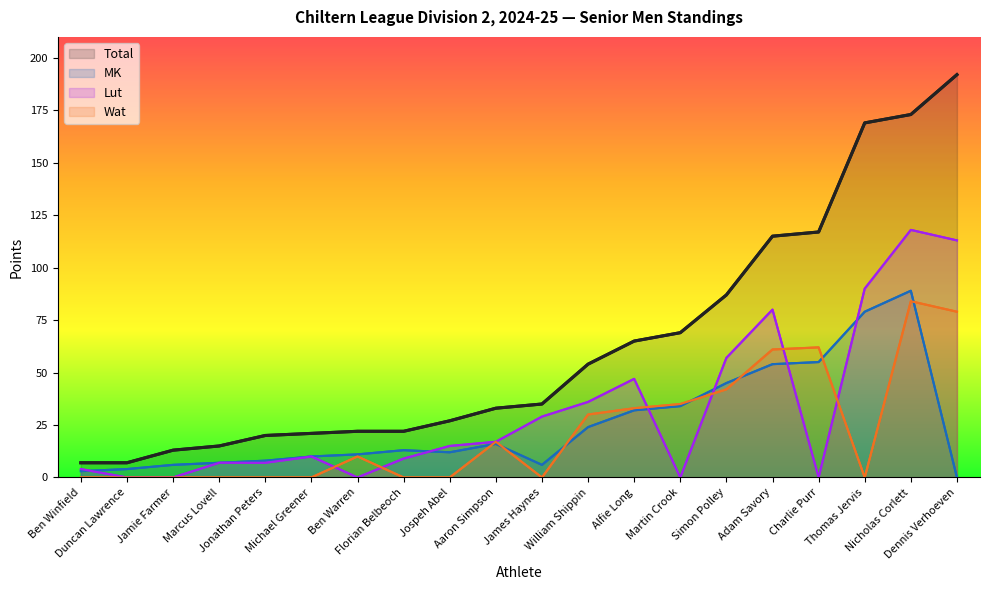

What is the difference between the maximum and minimum values in the Wat series?

84